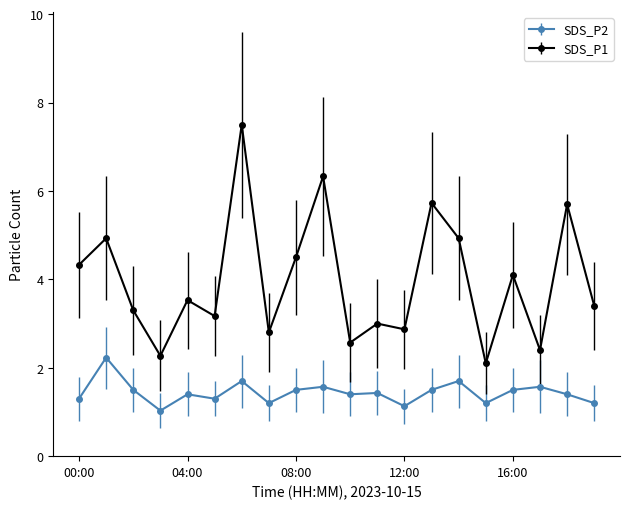

True or false: SDS_P1 has more than 2 points higher than both neighbors.

True